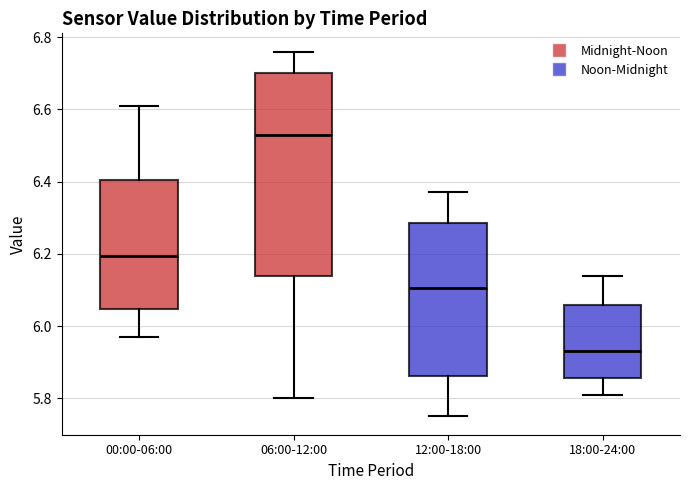

Where does the lower whisker of the box for 00:00-06:00 end on the y-axis? The values are not printed on the chart, so give them approximately, as read against the axis.

5.98